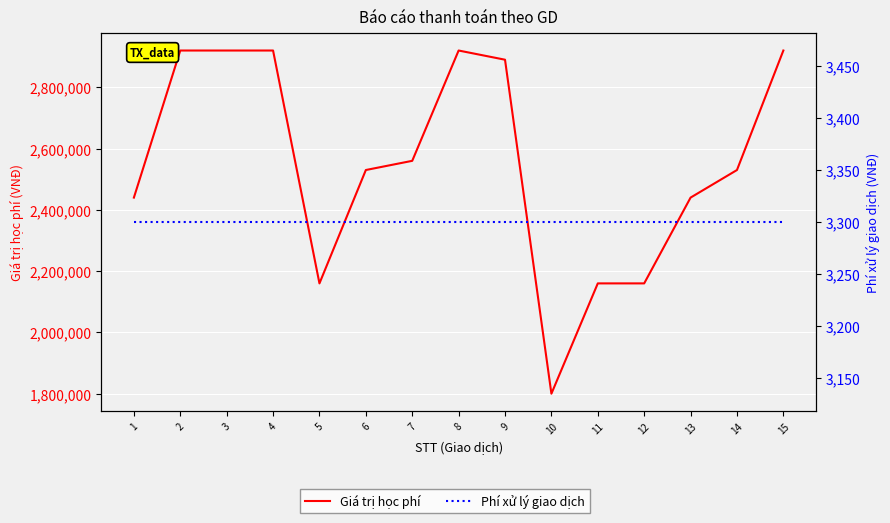

Which label corresponds to the smallest value in the chart?

1